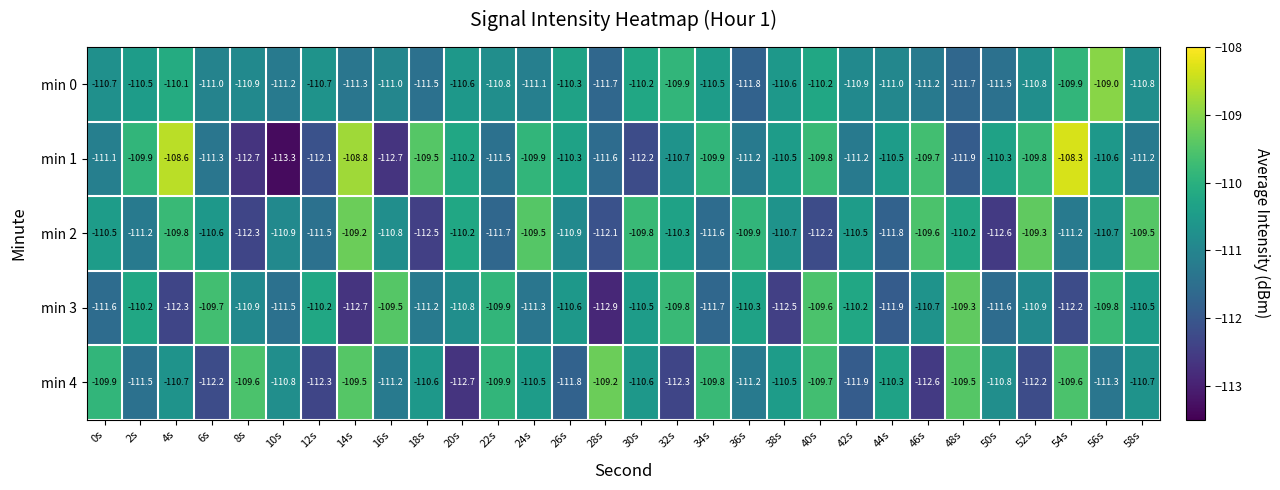

What is the maximum value shown in the chart?

-108.3